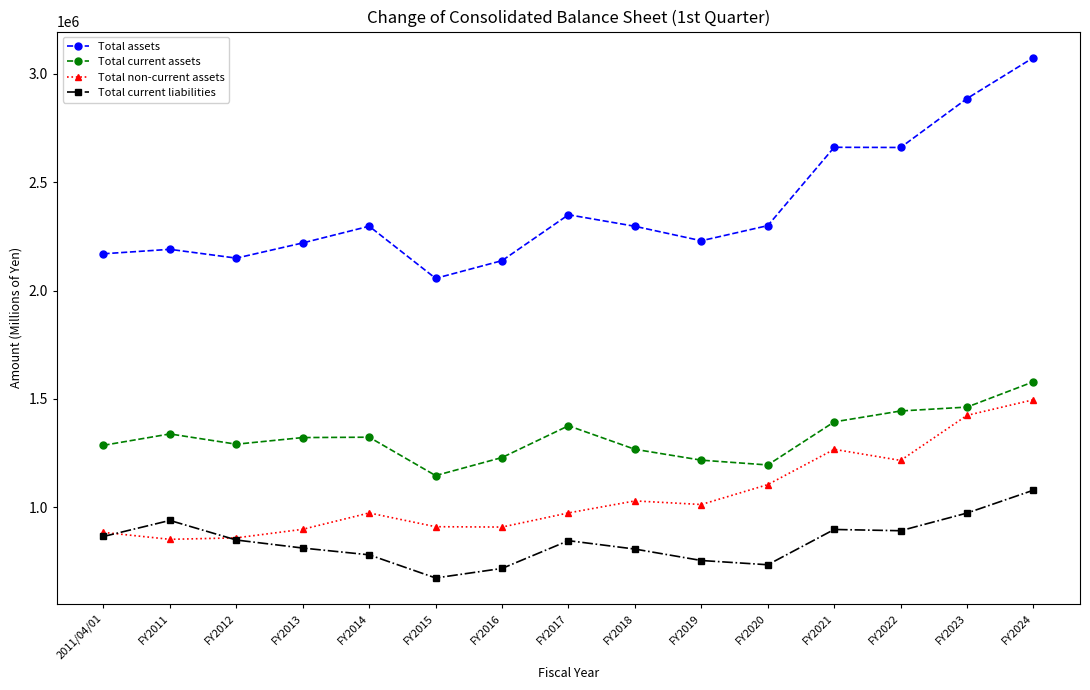

True or false: Total non-current assets and Total current assets intersect in this chart.

False